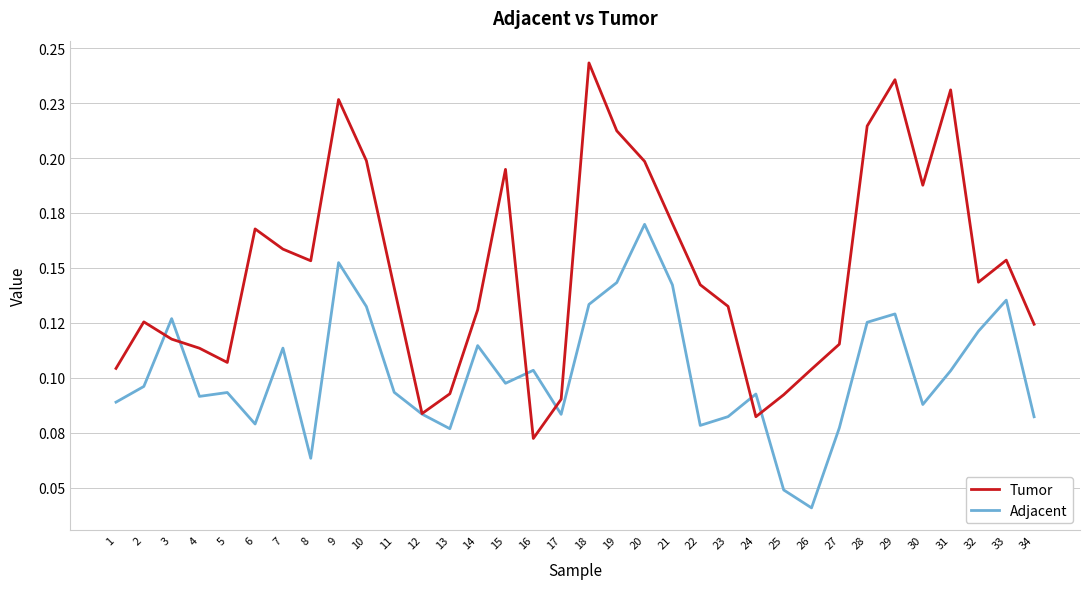

True or false: Tumor and Adjacent cross at least once.

True